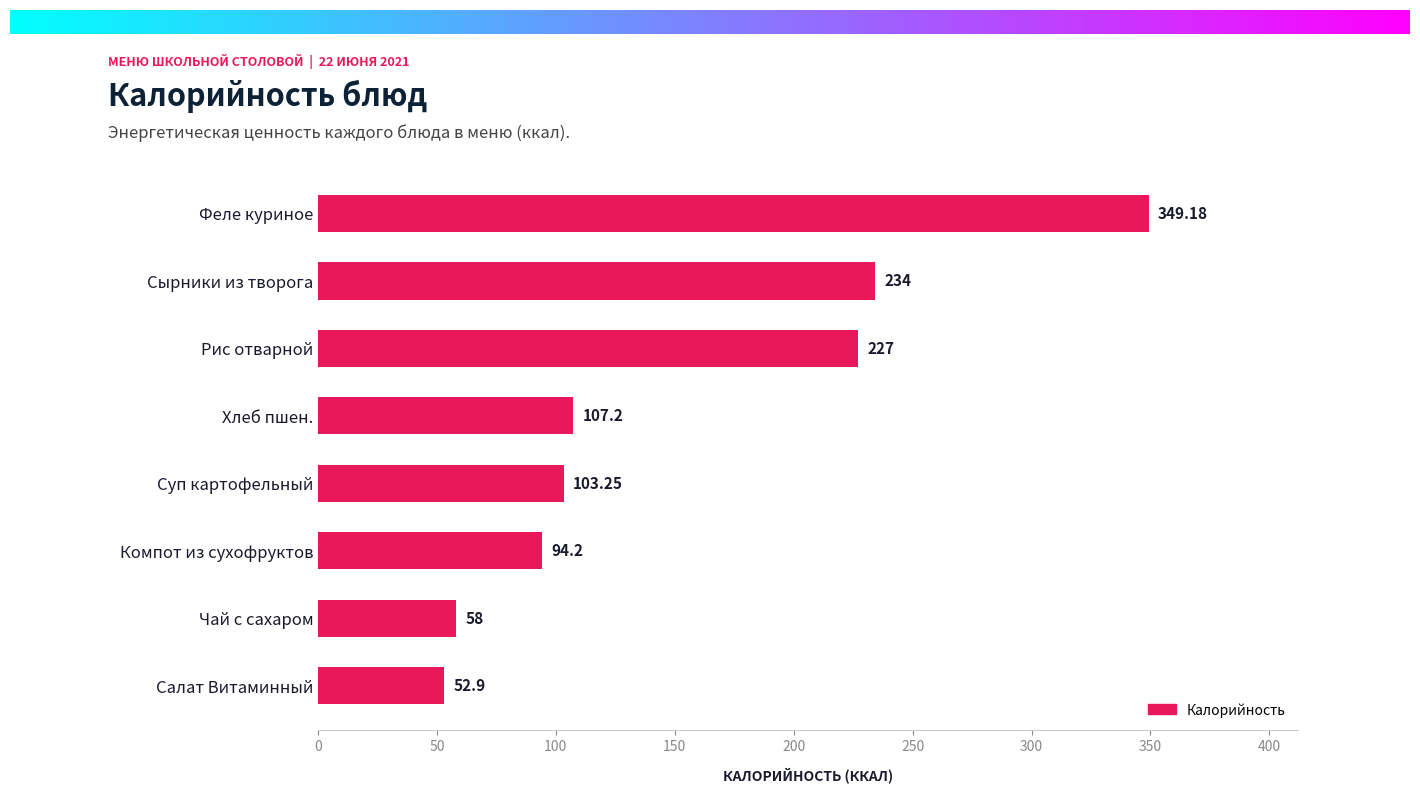

What is the change in value from Рис отварной to Сырники из творога?

+7.0